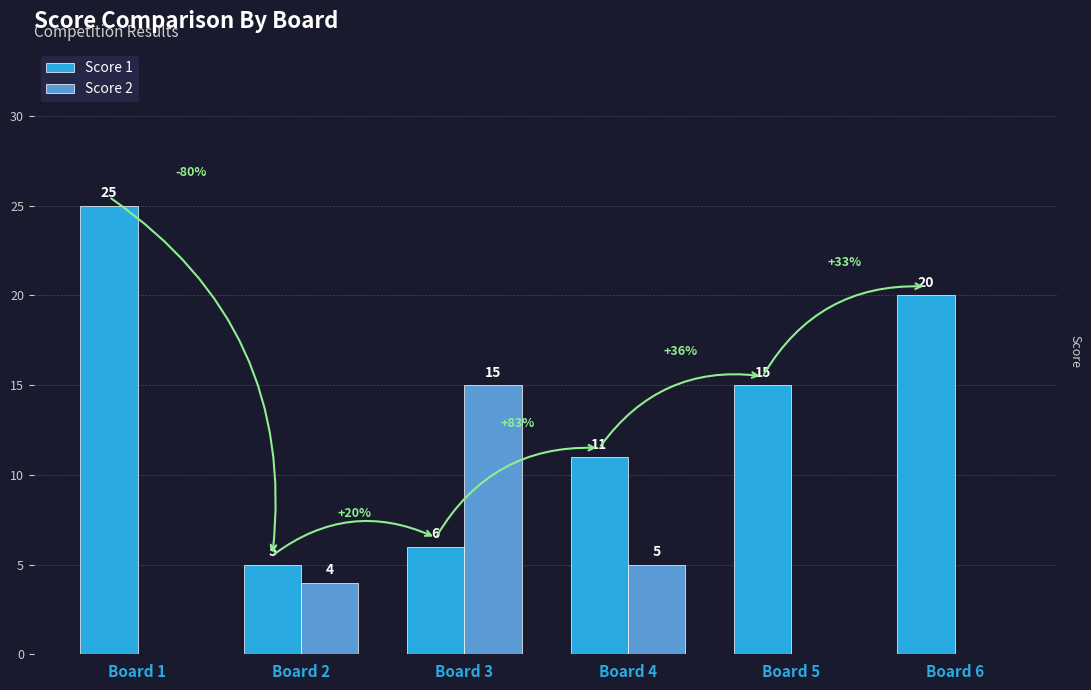

Which series has the largest total across all categories?

Score 1